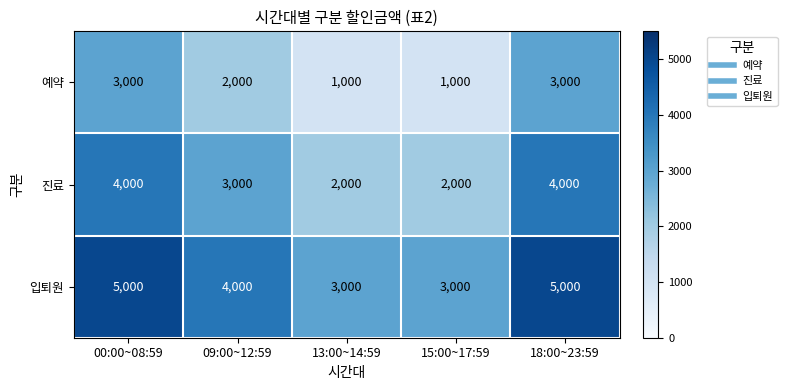

What is the difference between the highest and lowest values at 18:00~23:59?

2000